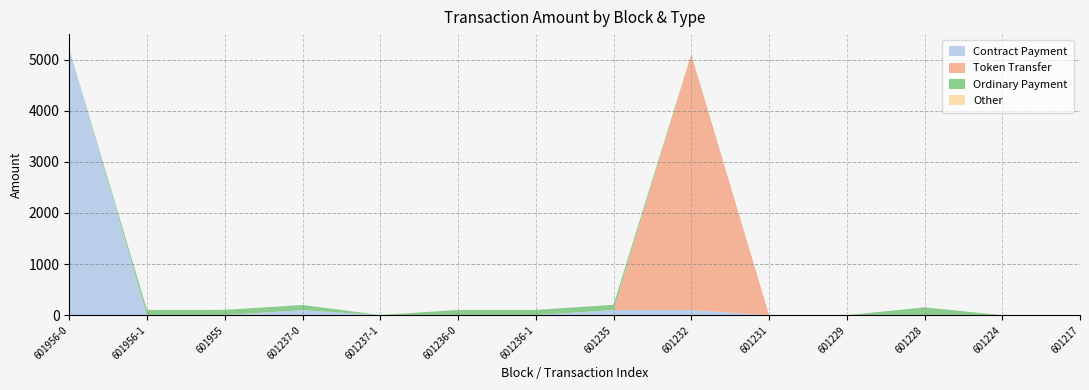

Reading left to right, list all the values displayed in this chart.

Contract Payment: 5207.2	0.0	0.0	97.0	0.1	0.1	1.0	100.0	100.0	0.1	0.1	0.0	0.0	0.0
Token Transfer: 0.0	0.0	1.8	0.0	0.0	0.0	0.0	0.0	5001.8	0.0	0.0	0.0	0.0	0.0
Ordinary Payment: 0.0	101.8	101.8	101.8	2.8	101.2	101.8	101.8	1.9	1.8	0.0	152.0	0.0	0.0
Other: 0.0	0.0	0.0	0.0	0.0	0.0	0.0	0.0	0.0	0.0	0.0	0.0	0.0	0.0